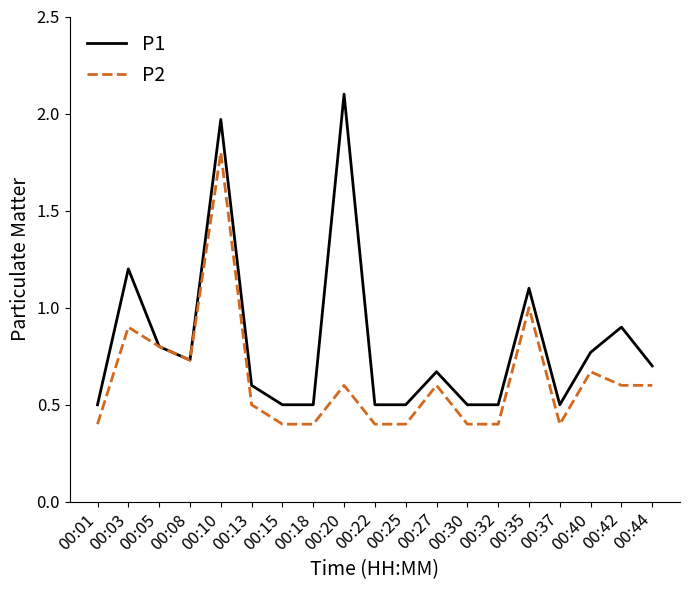

Rank the series by their maximum value, from highest to lowest.

P1, P2